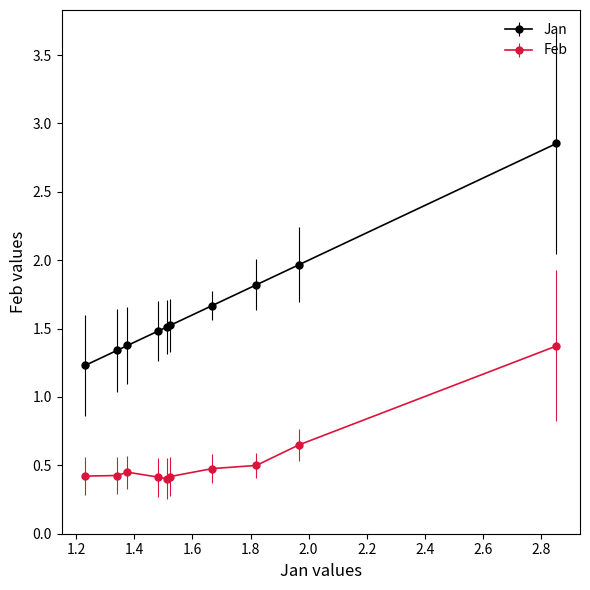

Which series has the largest total across all categories?

Jan